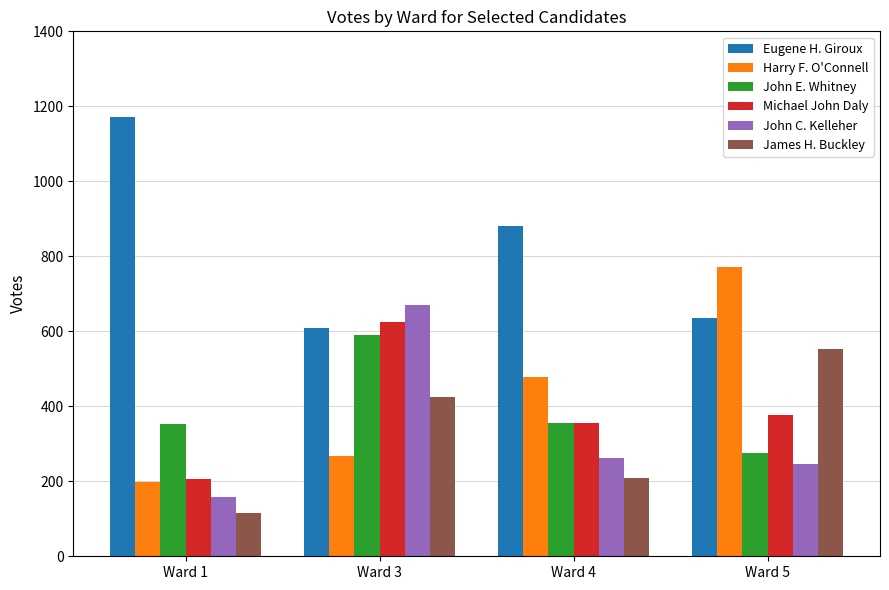

What is the average value of the John C. Kelleher series?

334